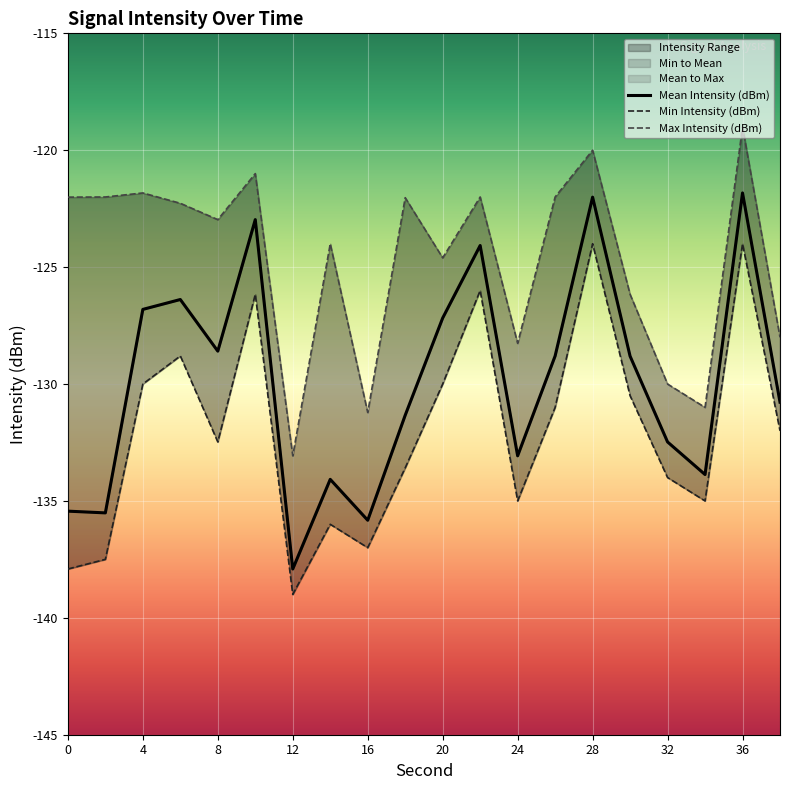

Is this an area chart (filled region under the line)?

No